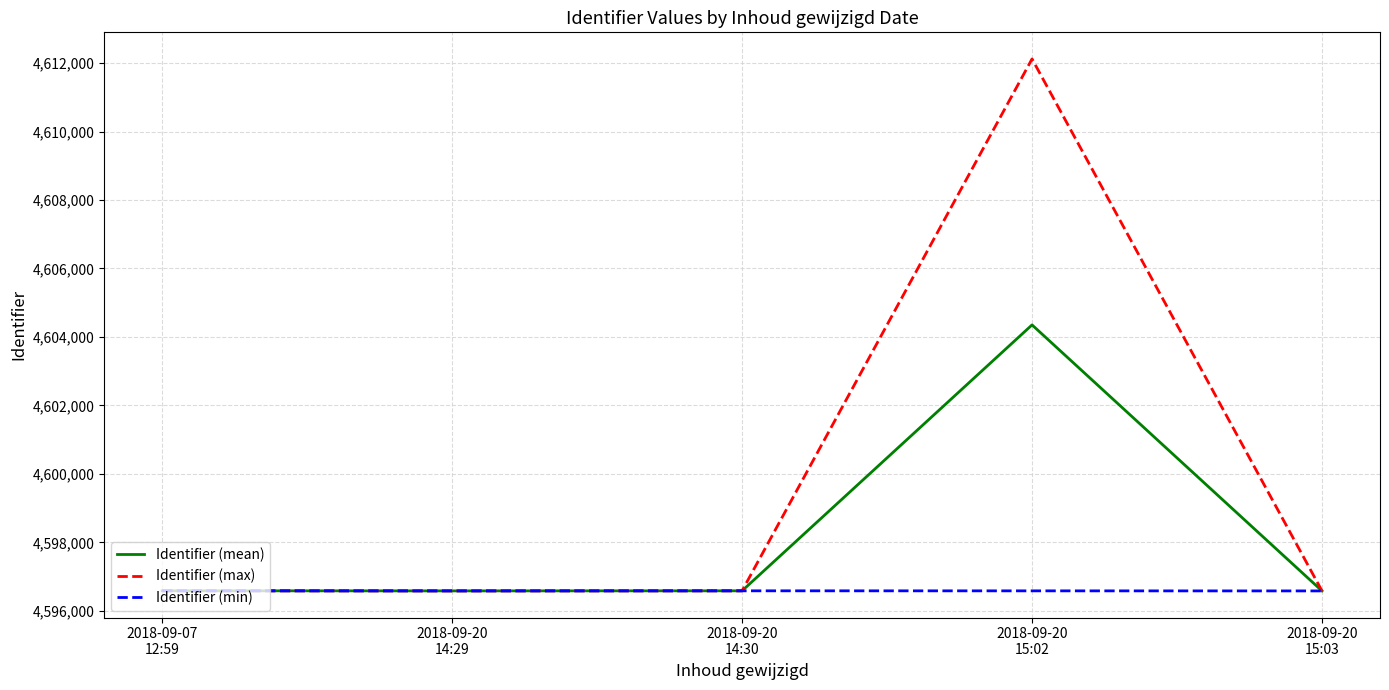

What is the greatest value displayed?

4612121